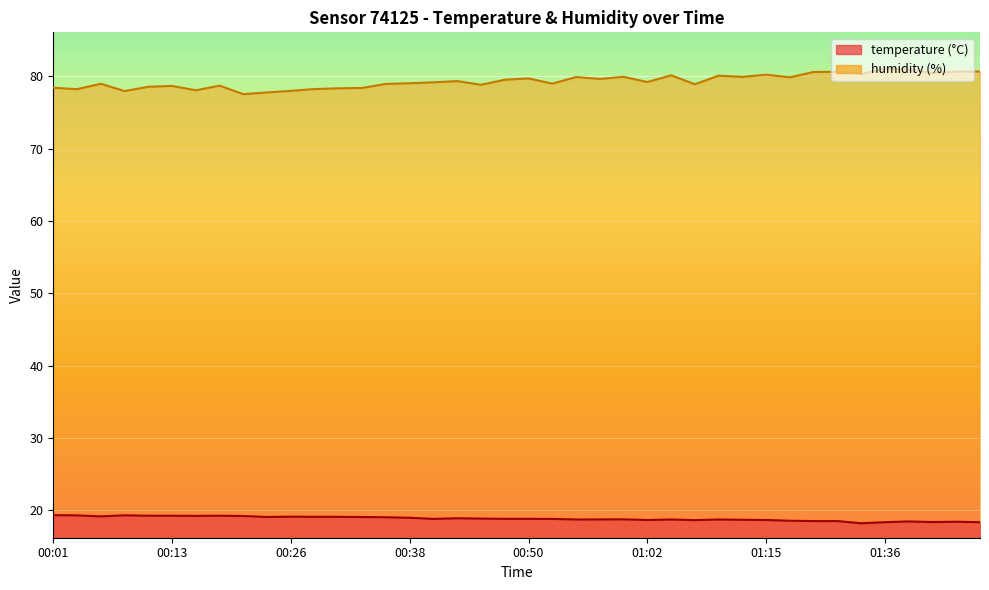

What are all the series names shown in the legend?

temperature, humidity